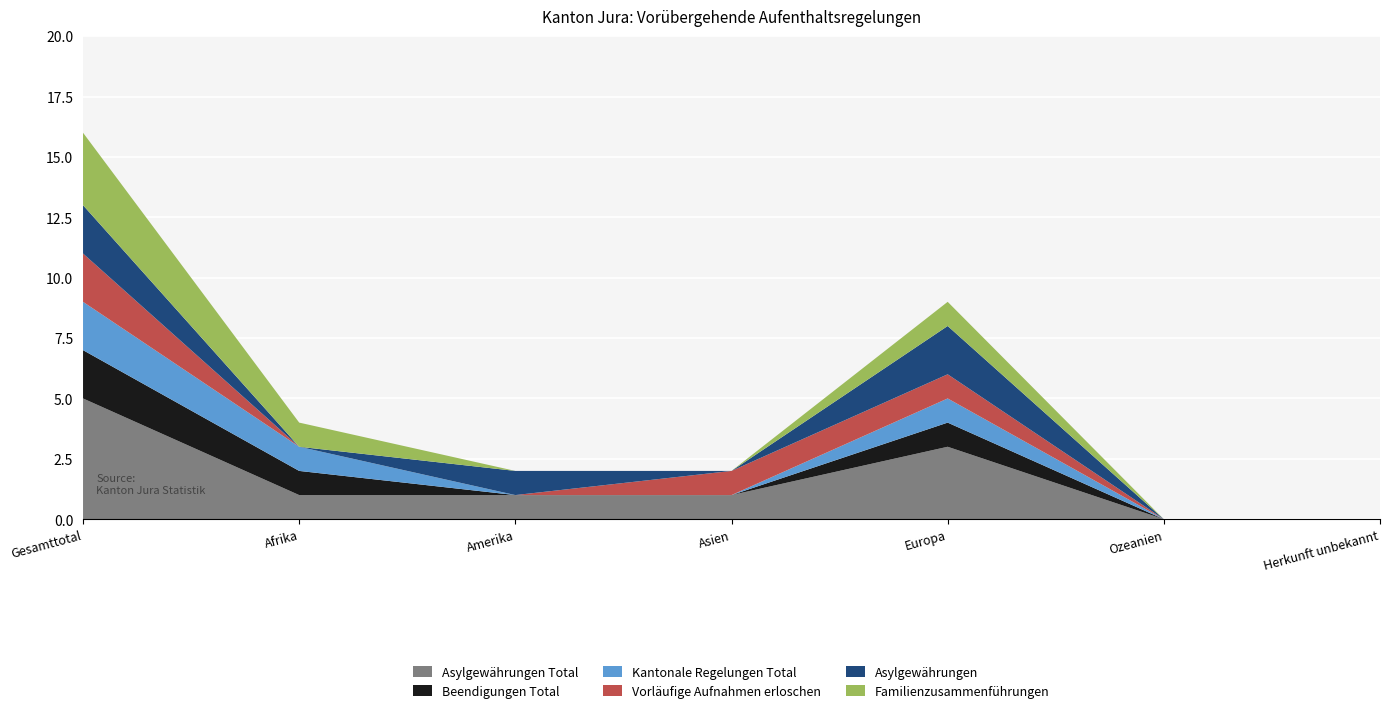

Reading left to right, extract all data points from this chart.

Asylgewährungen Total: Gesamttotal=5	Afrika=1	Amerika=1	Asien=1	Europa=3	Ozeanien=0	Herkunft unbekannt=0
Beendigungen Total: Gesamttotal=2	Afrika=1	Amerika=0	Asien=0	Europa=1	Ozeanien=0	Herkunft unbekannt=0
Kantonale Regelungen Total: Gesamttotal=2	Afrika=1	Amerika=0	Asien=0	Europa=1	Ozeanien=0	Herkunft unbekannt=0
Vorläufige Aufnahmen erloschen: Gesamttotal=2	Afrika=0	Amerika=0	Asien=1	Europa=1	Ozeanien=0	Herkunft unbekannt=0
Asylgewährungen: Gesamttotal=2	Afrika=0	Amerika=1	Asien=0	Europa=2	Ozeanien=0	Herkunft unbekannt=0
Familienzusammenführungen: Gesamttotal=3	Afrika=1	Amerika=0	Asien=0	Europa=1	Ozeanien=0	Herkunft unbekannt=0